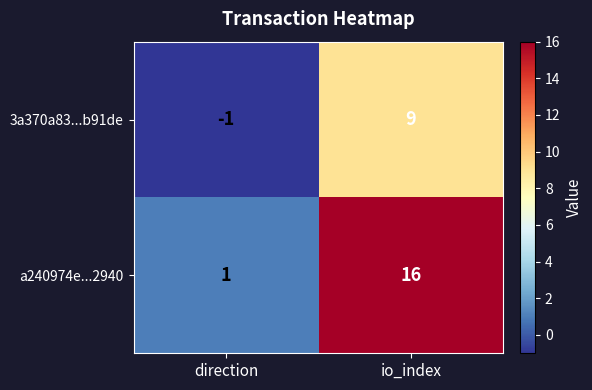

Rank the series by their average value, from highest to lowest.

a240974e...2940, 3a370a83...b91de